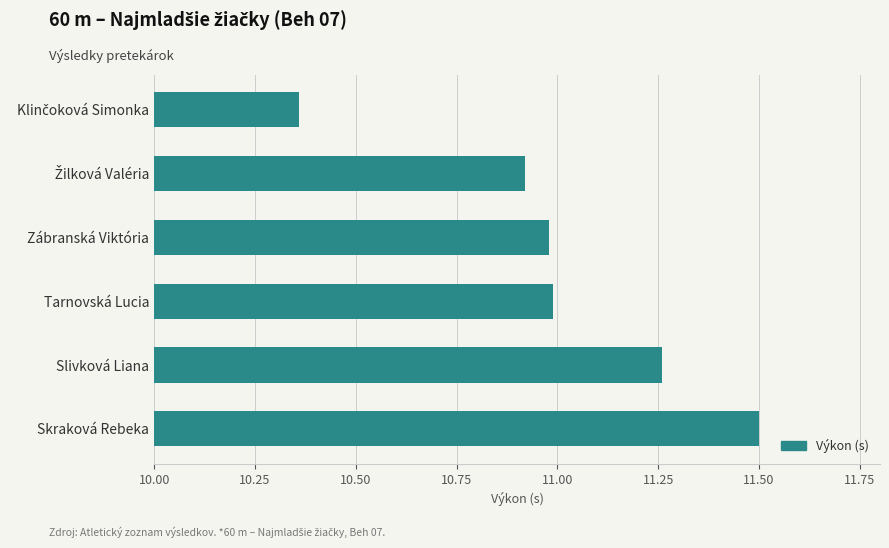

Count the number of data series in this chart.

1